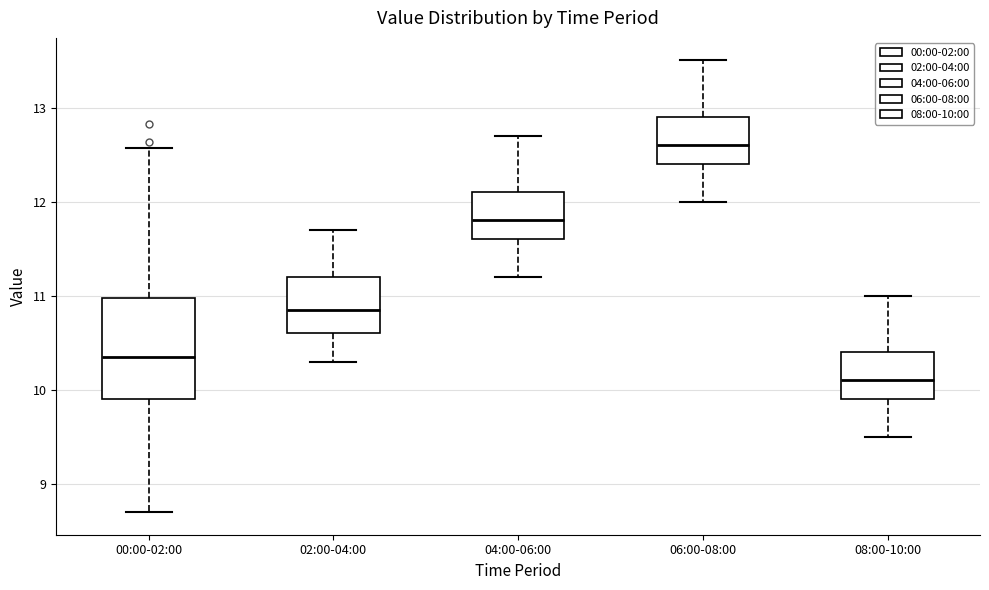

Reading left to right, read every box against the y-axis: the position of its median line, the range the box covers, and the ends of its whiskers. The values are not printed on the chart, so give them approximately, as read against the axis.

00:00-02:00: median 10.4, box 9.9 to 11.0, whiskers 8.7 to 12.6
02:00-04:00: median 10.9, box 10.6 to 11.2, whiskers 10.3 to 11.7
04:00-06:00: median 11.8, box 11.6 to 12.1, whiskers 11.2 to 12.7
06:00-08:00: median 12.6, box 12.4 to 12.9, whiskers 12.0 to 13.5
08:00-10:00: median 10.1, box 9.9 to 10.4, whiskers 9.5 to 11.0